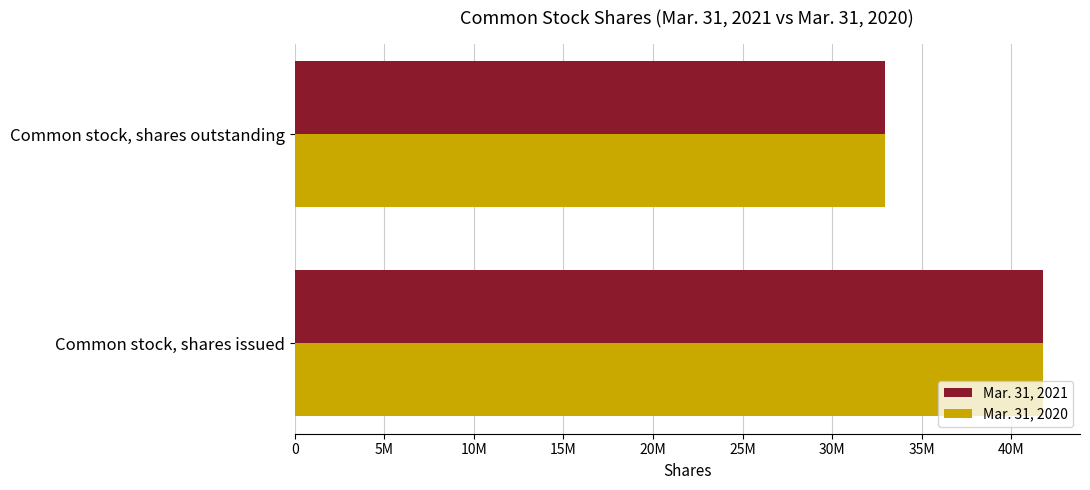

What are all the series names shown in the legend?

Mar. 31, 2021, Mar. 31, 2020